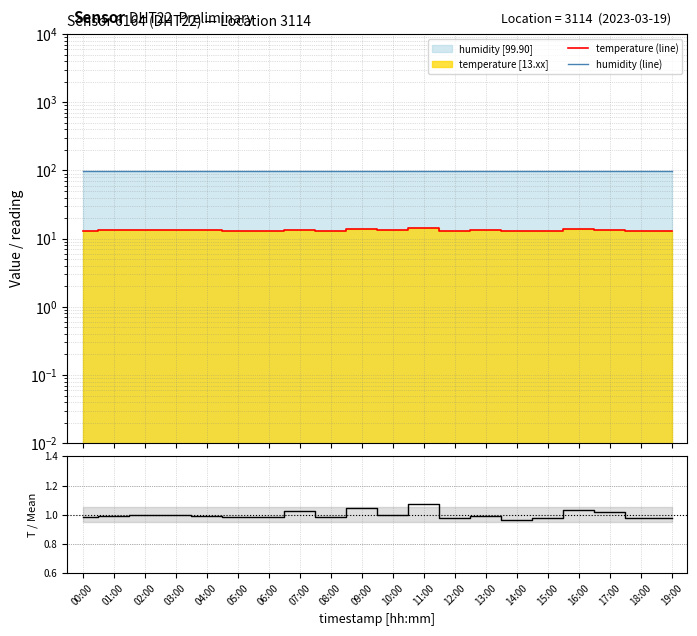

How many lines are shown in the chart?

3